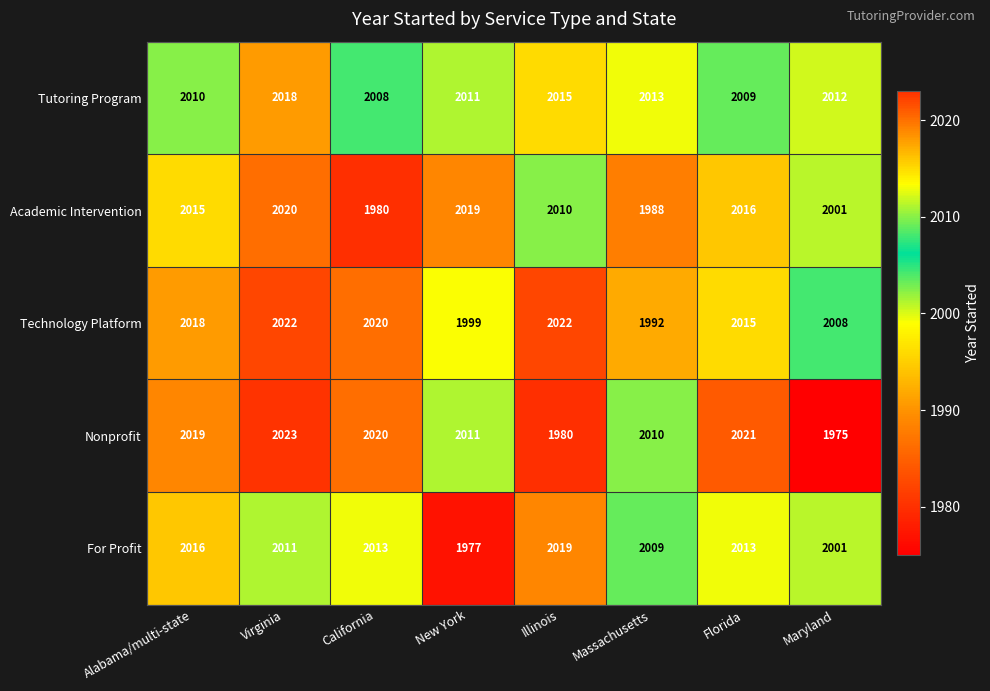

Is the value of Technology Platform at Alabama/multi-state greater than the value of Tutoring Program at Alabama/multi-state?

Yes